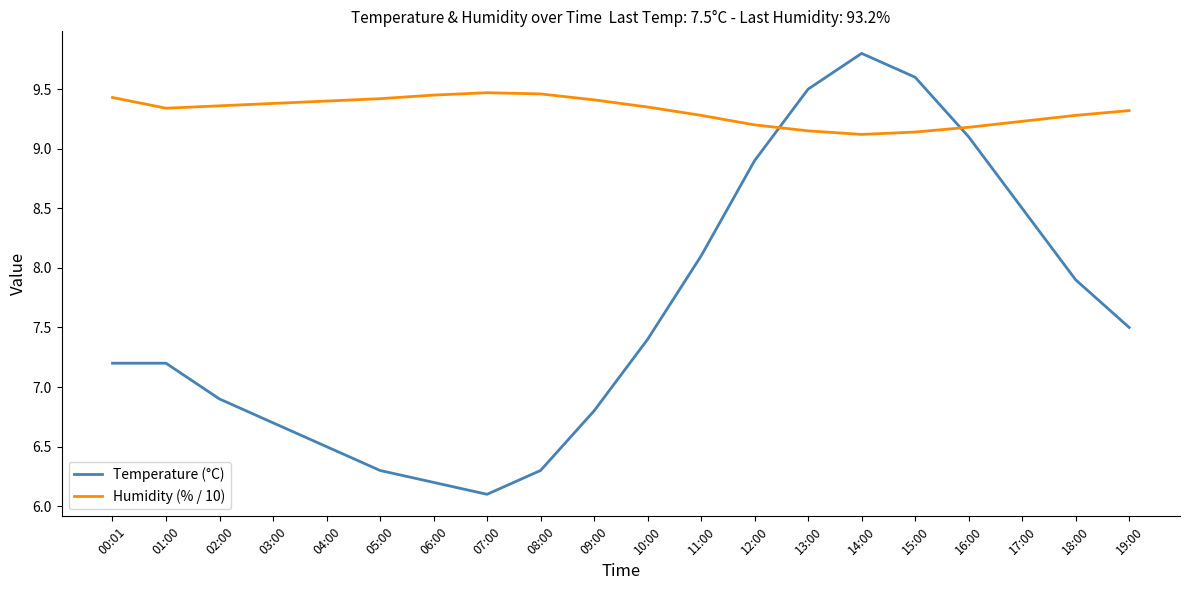

How many categories are shown in the chart?

20